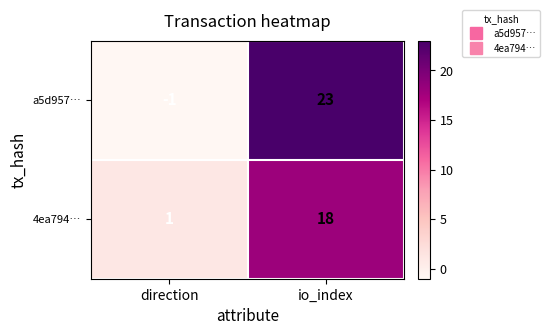

At how many categories does at least one series exceed 18?

1